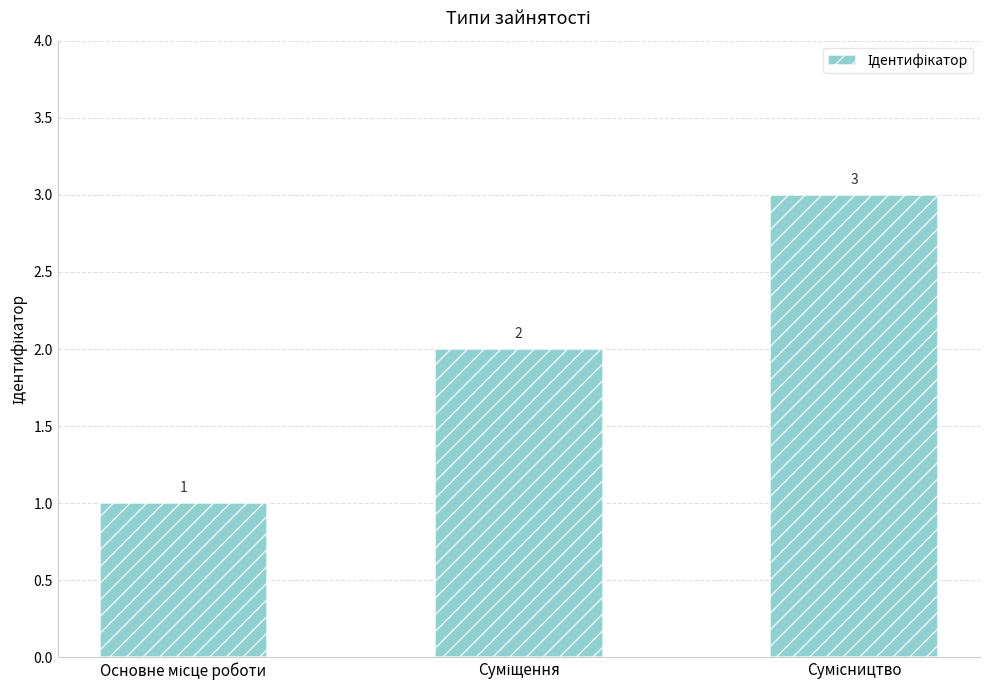

What is the greatest value displayed?

3